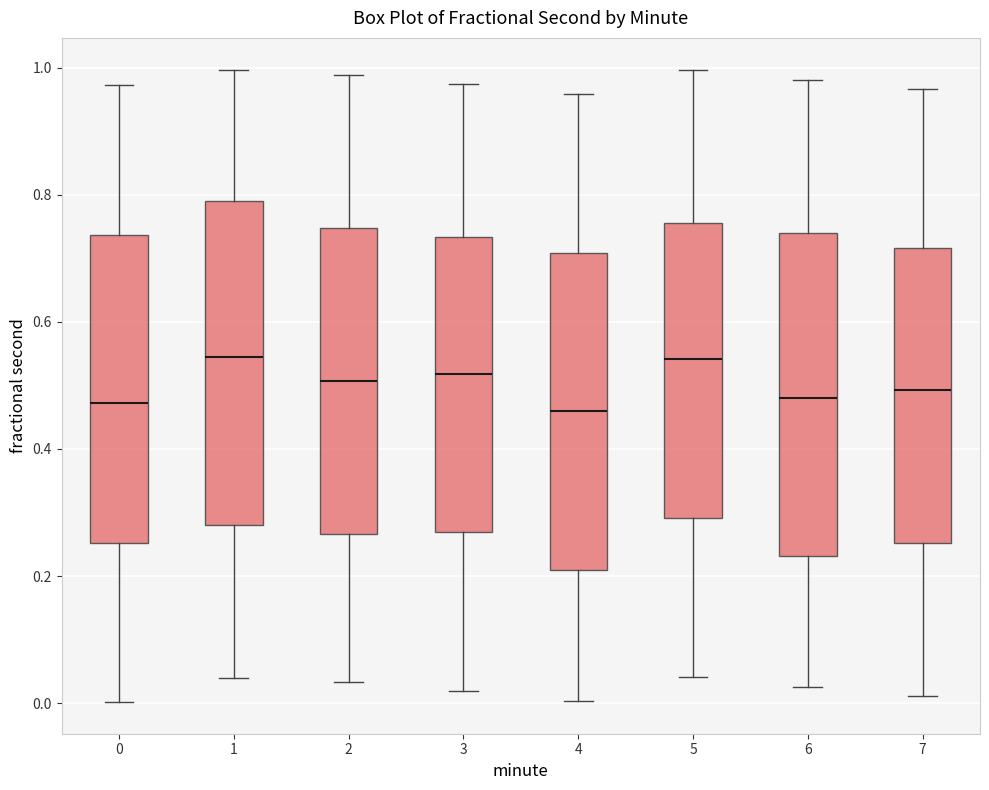

Reading left to right, transcribe this box plot: for each box, give where its median line is, the range the box spans, and where its two whiskers end, as read against the y-axis. The values are not printed on the chart, so give them approximately, as read against the axis.

0: median 0.48, box 0.26 to 0.74, whiskers 0.00 to 0.98
1: median 0.54, box 0.28 to 0.80, whiskers 0.04 to 1.00
2: median 0.50, box 0.26 to 0.74, whiskers 0.04 to 0.98
3: median 0.52, box 0.26 to 0.74, whiskers 0.02 to 0.98
4: median 0.46, box 0.20 to 0.70, whiskers 0.00 to 0.96
5: median 0.54, box 0.30 to 0.76, whiskers 0.04 to 1.00
6: median 0.48, box 0.24 to 0.74, whiskers 0.02 to 0.98
7: median 0.50, box 0.26 to 0.72, whiskers 0.02 to 0.96